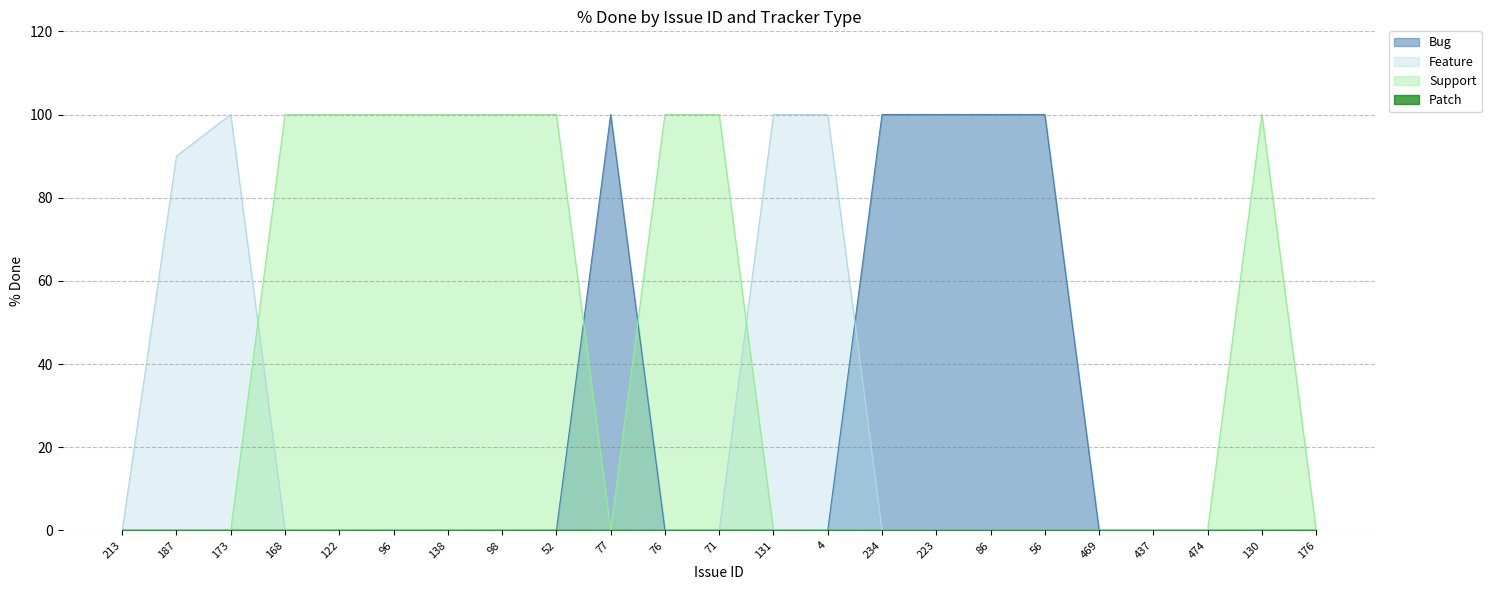

Which series has the largest total across all categories?

Support